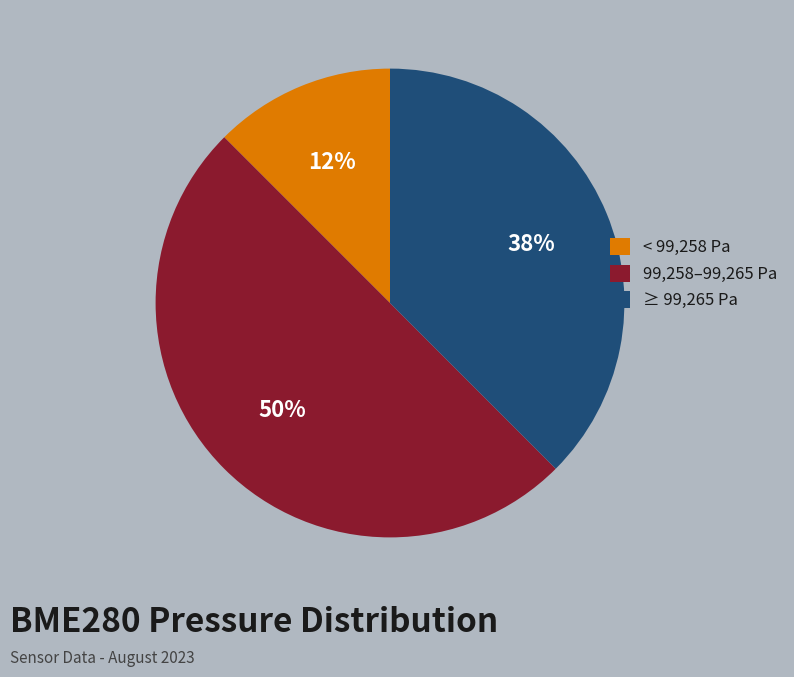

How many slices are in this pie chart?

3